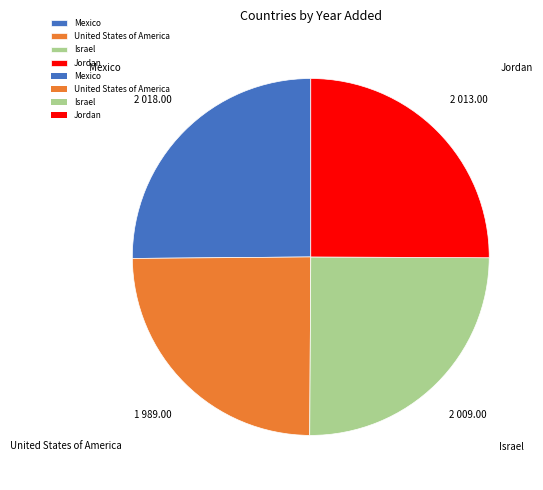

Is there a majority slice in this chart?

No